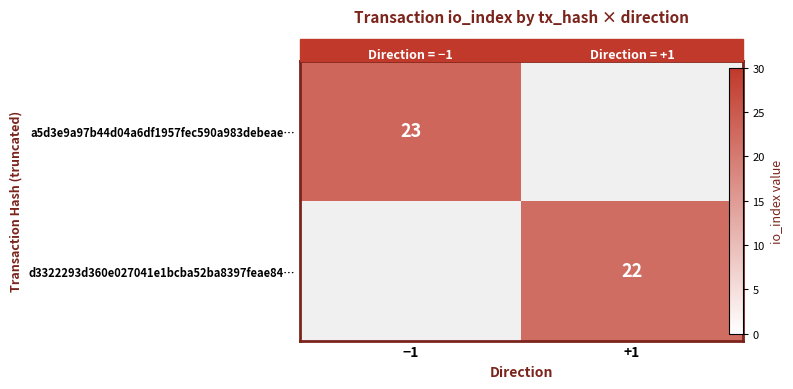

The value of d3322293d360e027041e1bcba52ba8397feae84… at +1 is 36.8. True or false?

False